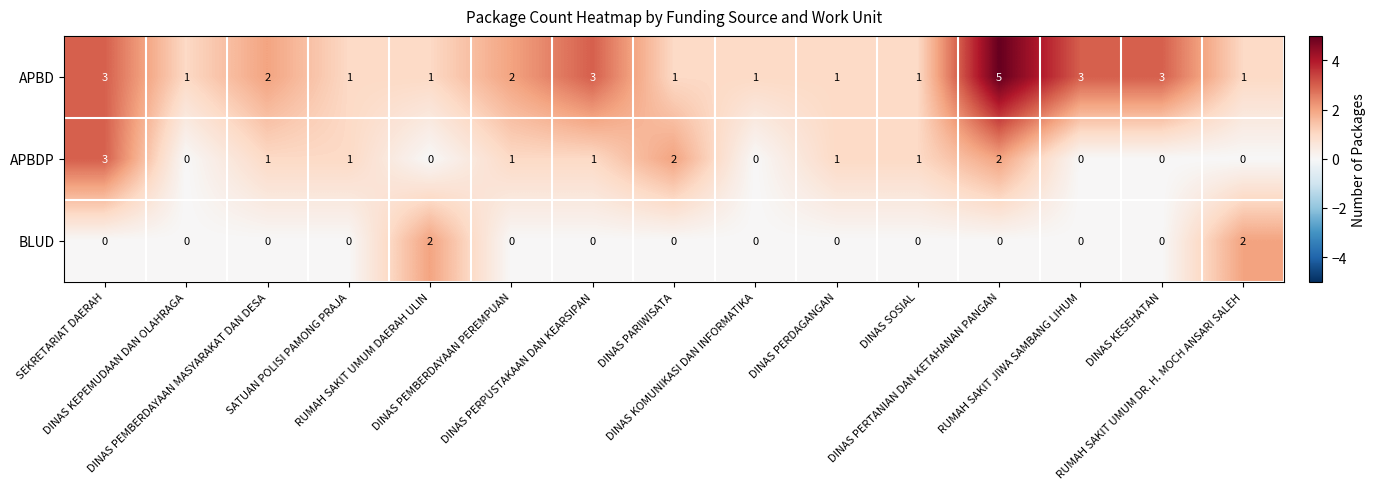

Which series has the largest total across all categories?

APBD